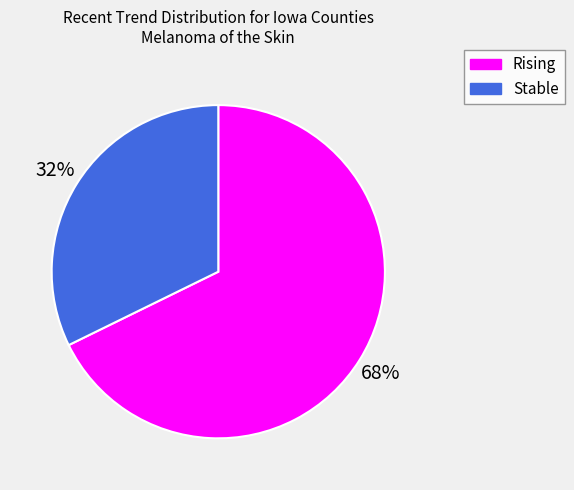

Is there any slice that represents more than half of the pie?

Yes